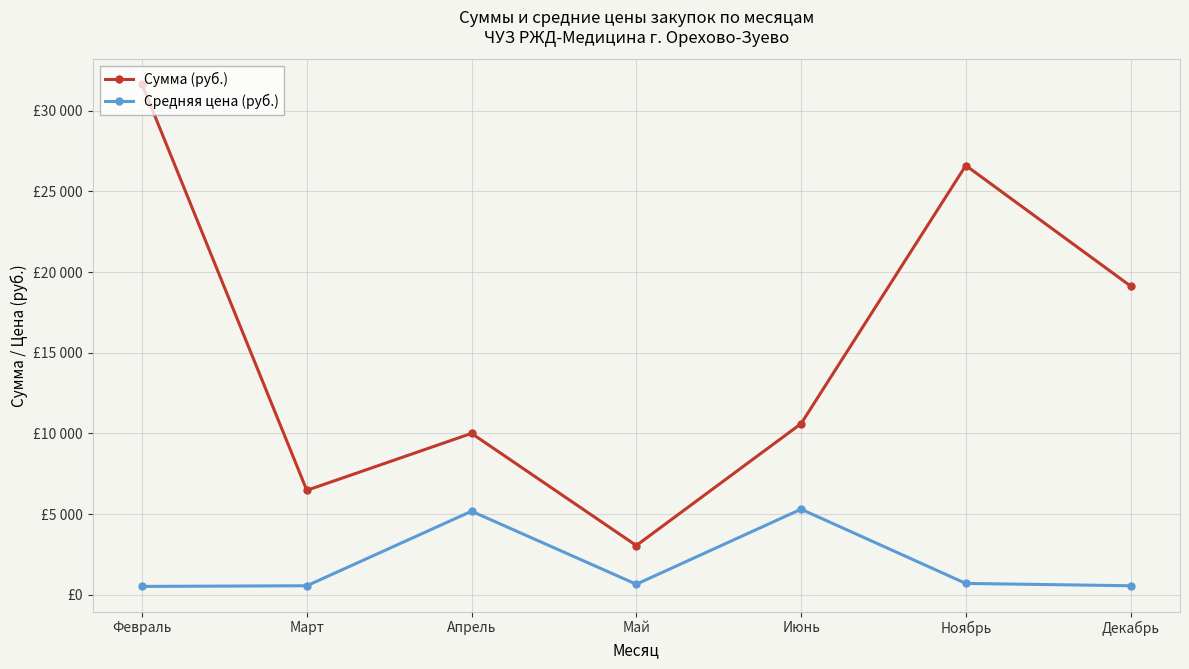

At which category is the sum across all series the highest?

Февраль